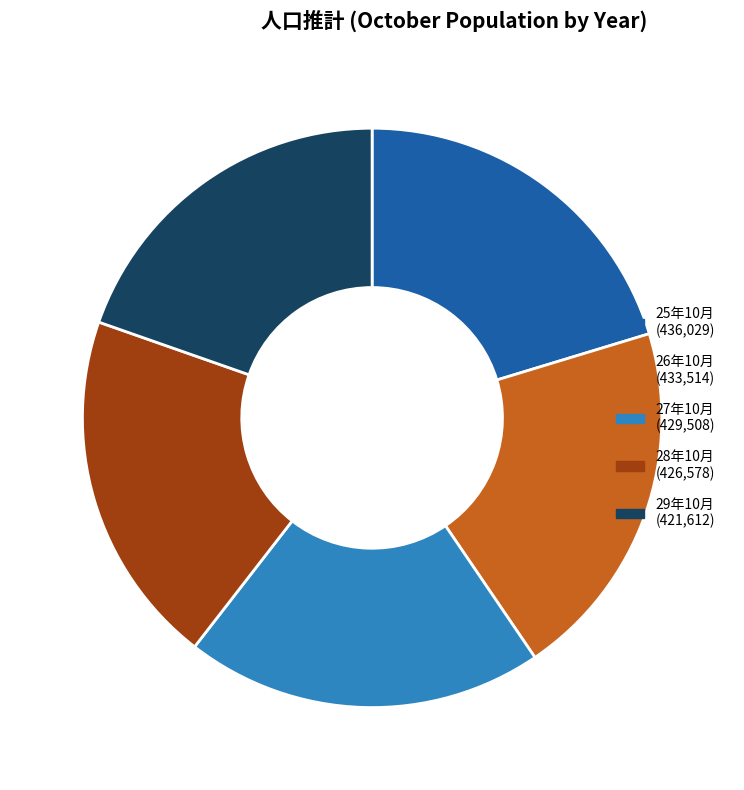

To the nearest percent, what is the combined percentage of 28年10月 and 25年10月?

40%